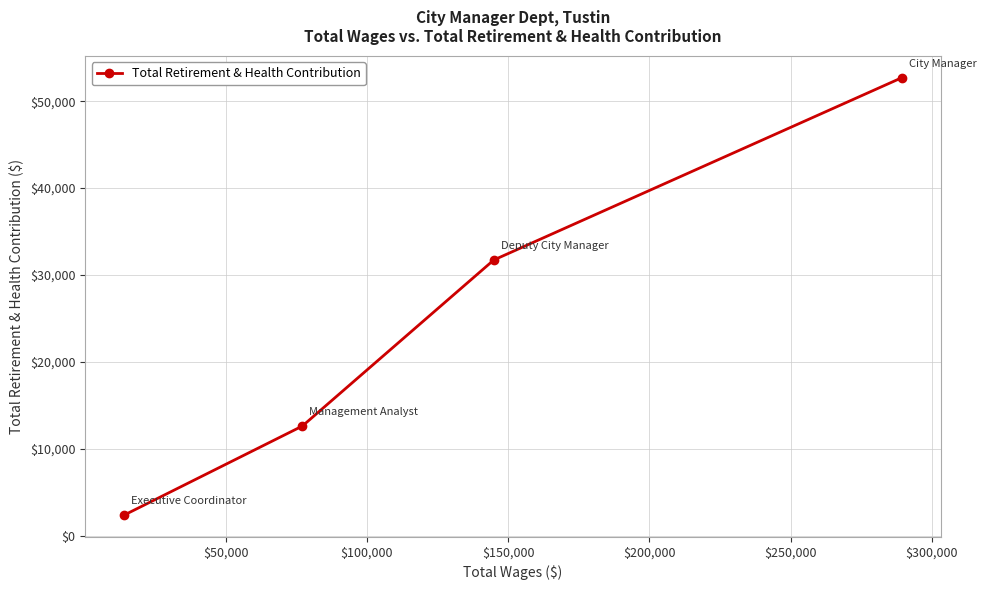

Count the values in the range 12614 to 52692.

3